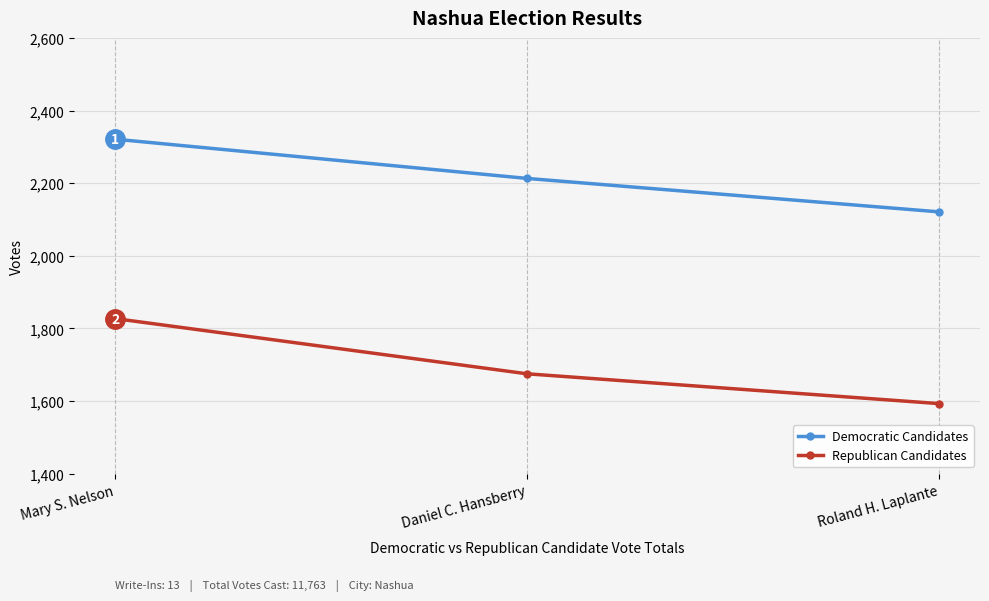

Does the chart display data point markers on the line(s)?

Yes